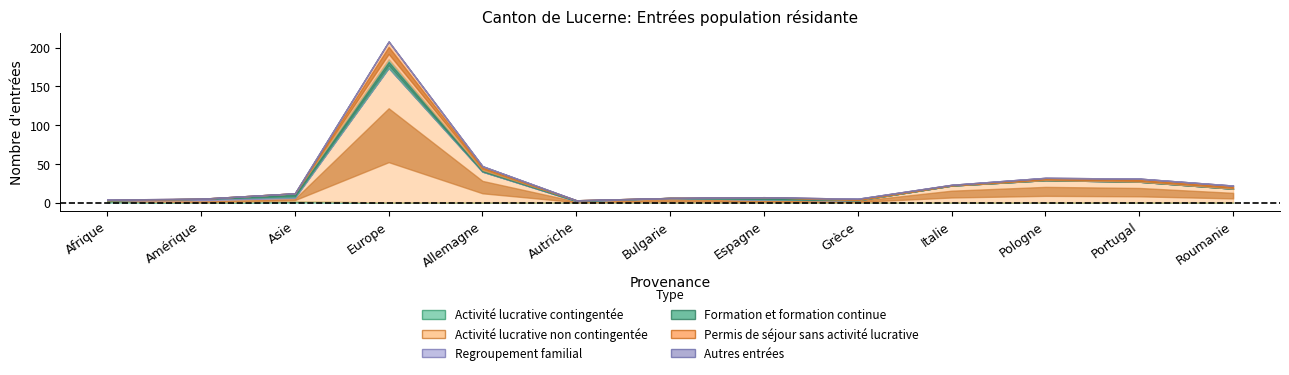

How many data points does each series have?

13